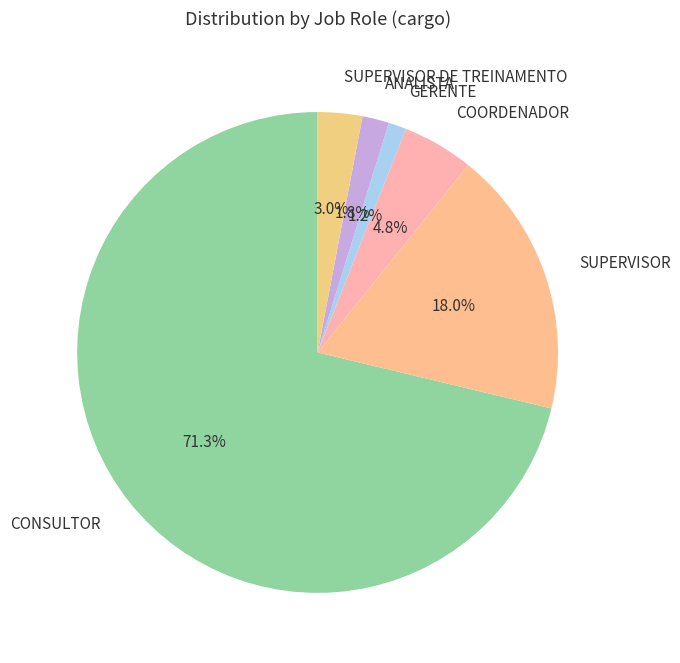

True or false: ANALISTA accounts for 2% of the total.

True